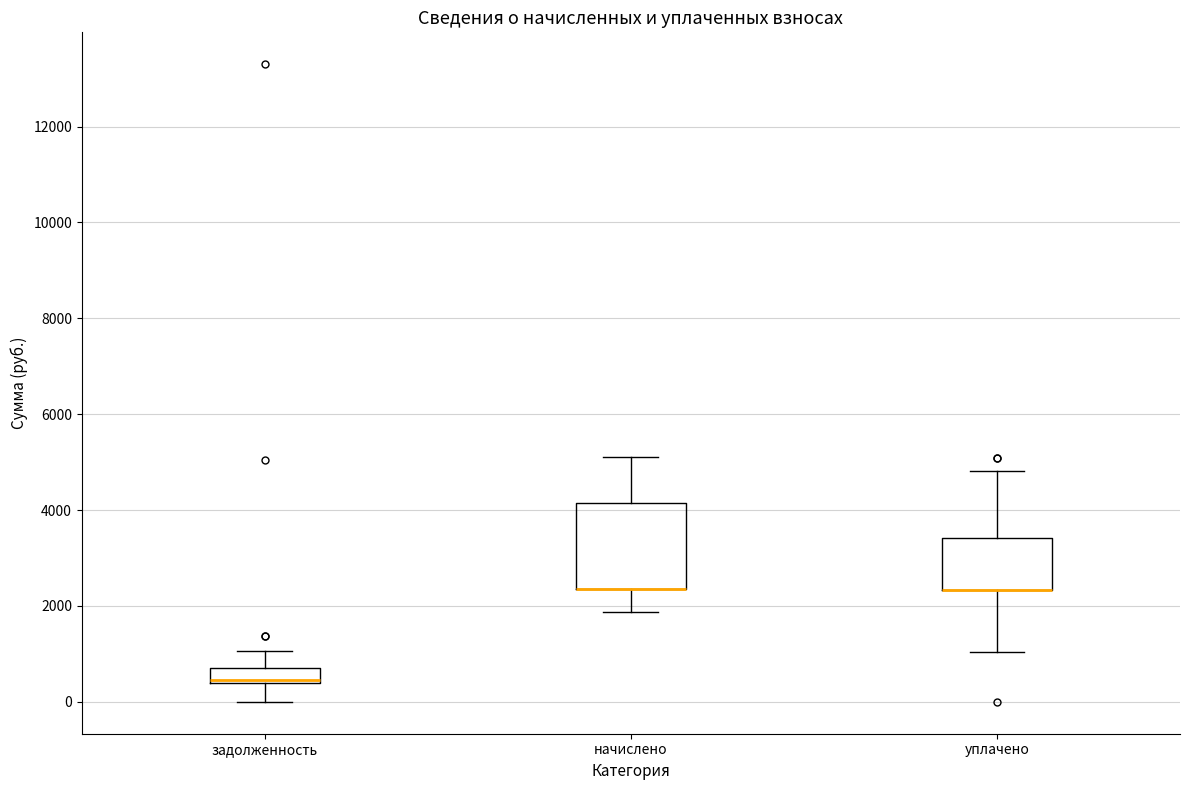

Reading left to right, transcribe this box plot: for each box, give where its median line is, the range the box spans, and where its two whiskers end, as read against the y-axis. The values are not printed on the chart, so give them approximately, as read against the axis.

задолженность: median 400, box 400 to 800, whiskers 0 to 1000
начислено: median 2400 (drawn on the box's lower edge), box 2400 to 4200, whiskers 1800 to 5200
уплачено: median 2400 (drawn on the box's lower edge), box 2400 to 3400, whiskers 1000 to 4800